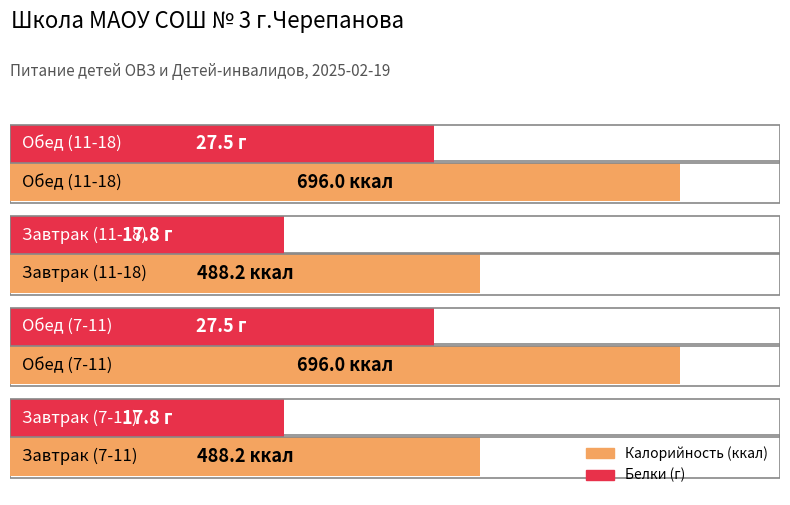

Which series changed the most between Обед (7-11) and Обед (11-18)?

Калорийность